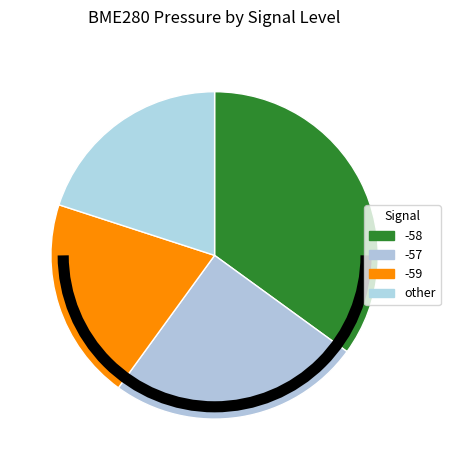

How many segments does this pie chart have?

4